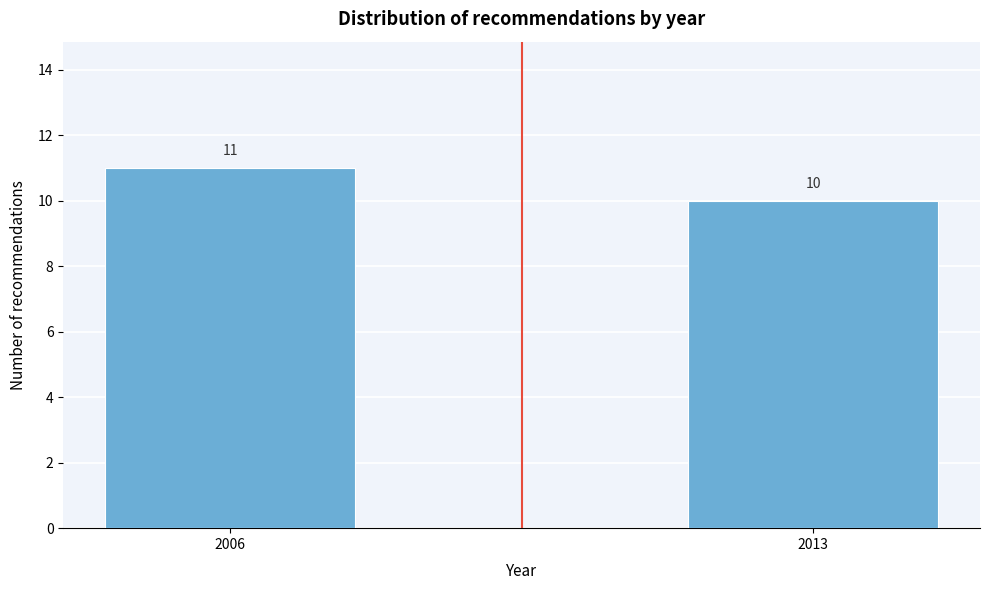

Reading left to right, list all the values displayed in this chart.

11	10